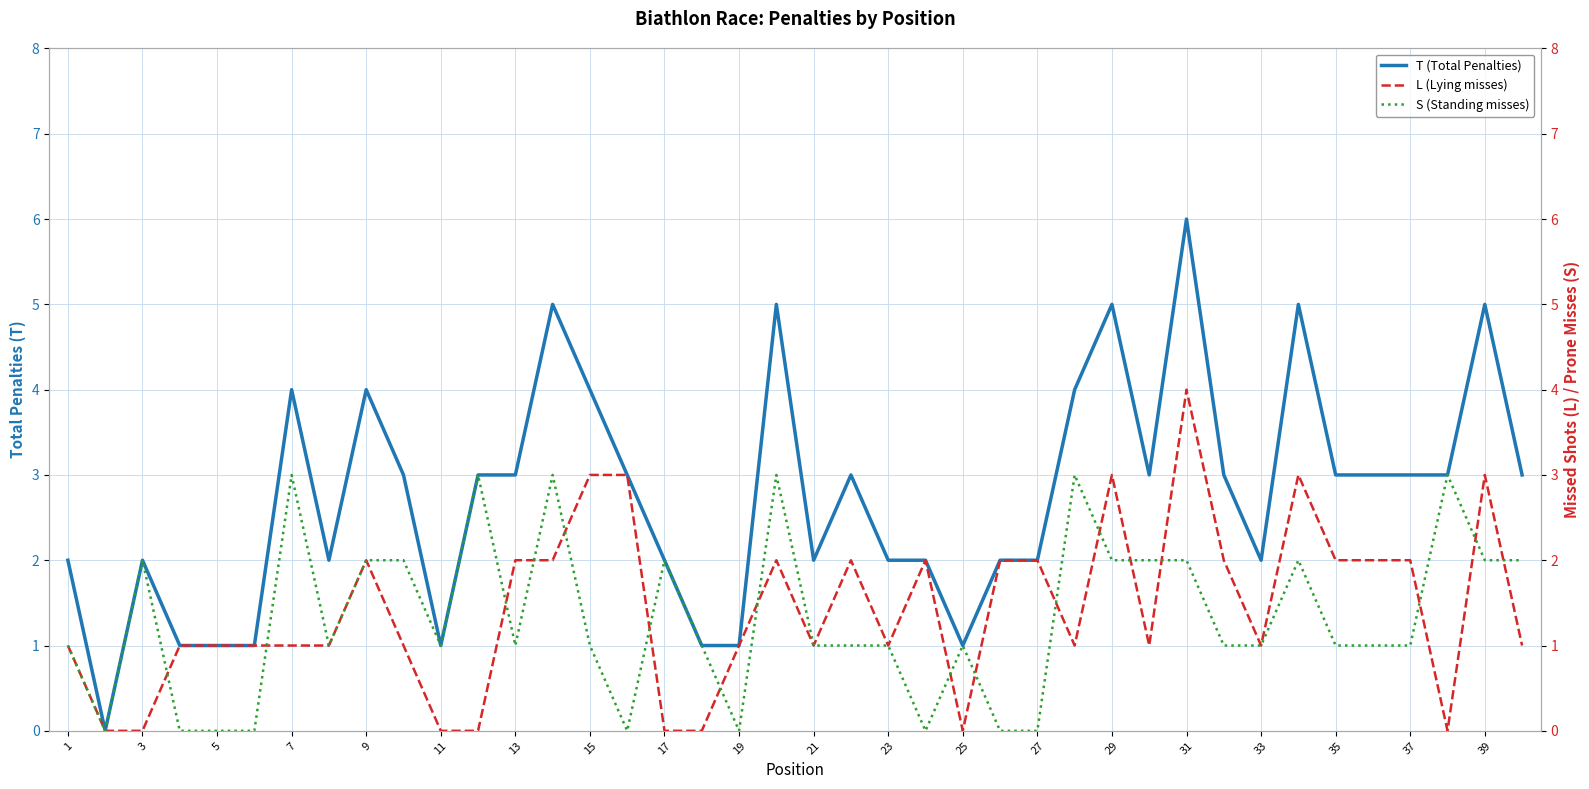

What is the greatest value displayed?

6